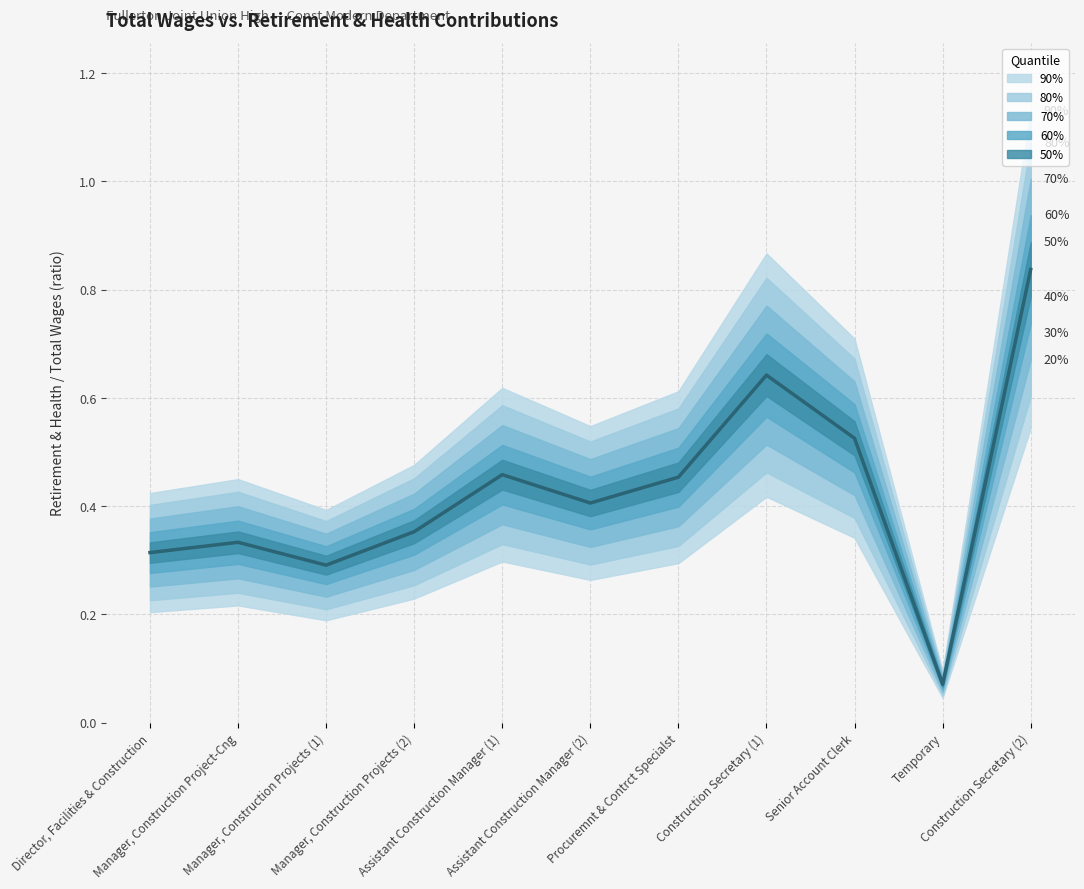

How many data points does each series have?

11